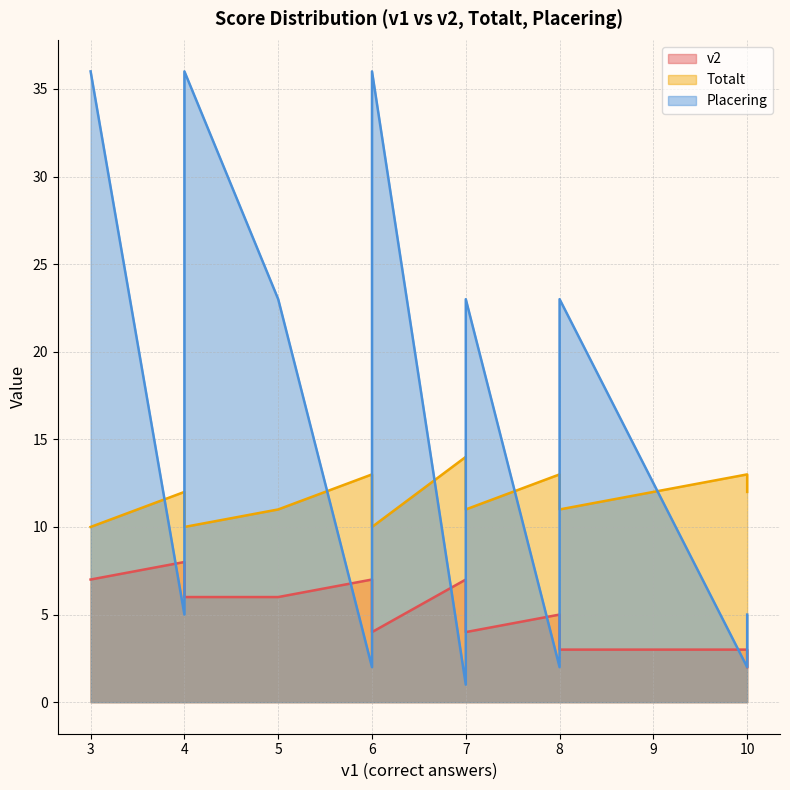

At which label is Totalt closest to 12?

4